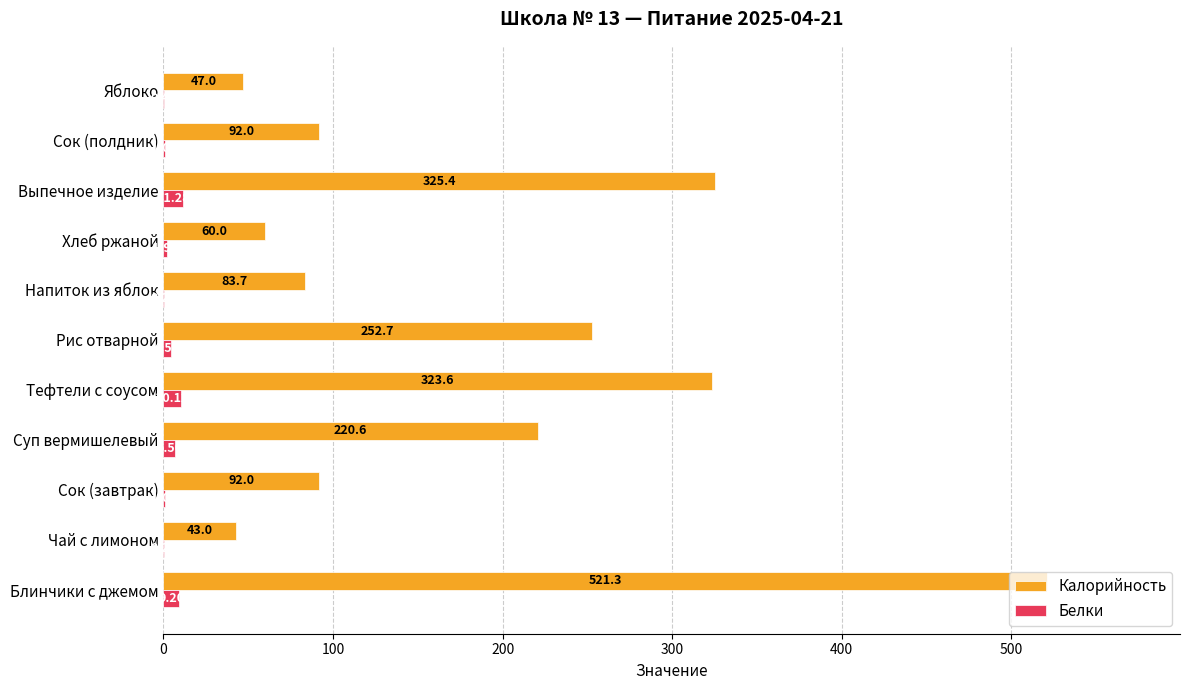

What is the total value across all series at Яблоко?

47.4